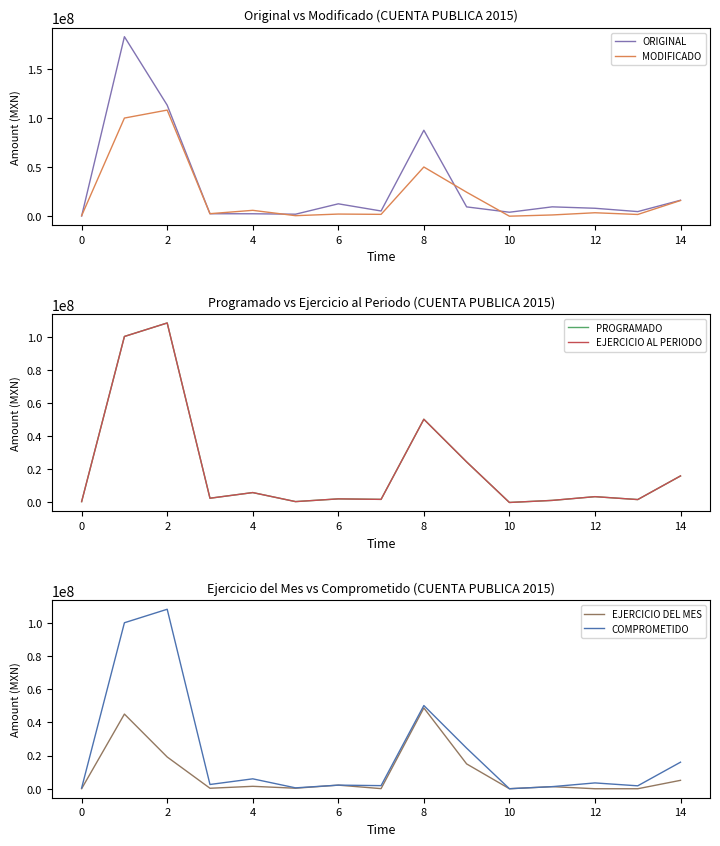

What is the maximum value for MODIFICADO?

108266381.6